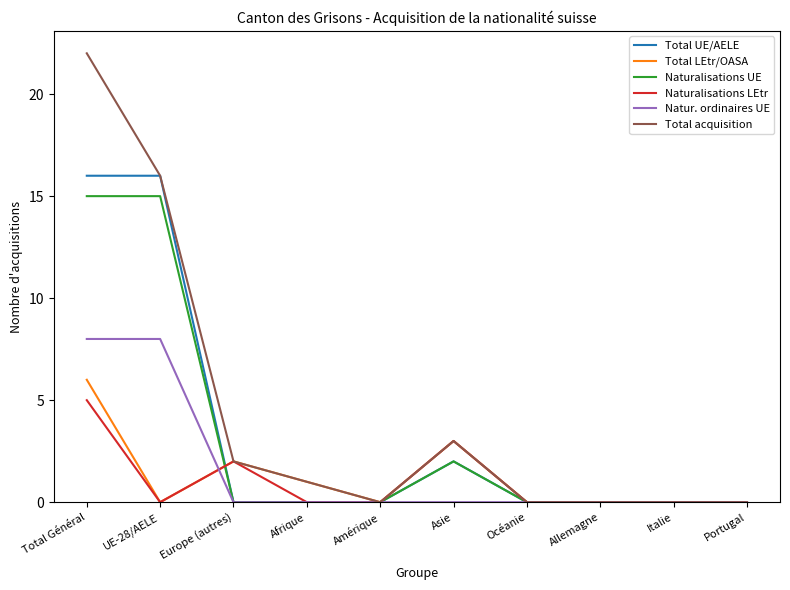

What is the spread (max minus min) of values at Asie?

3